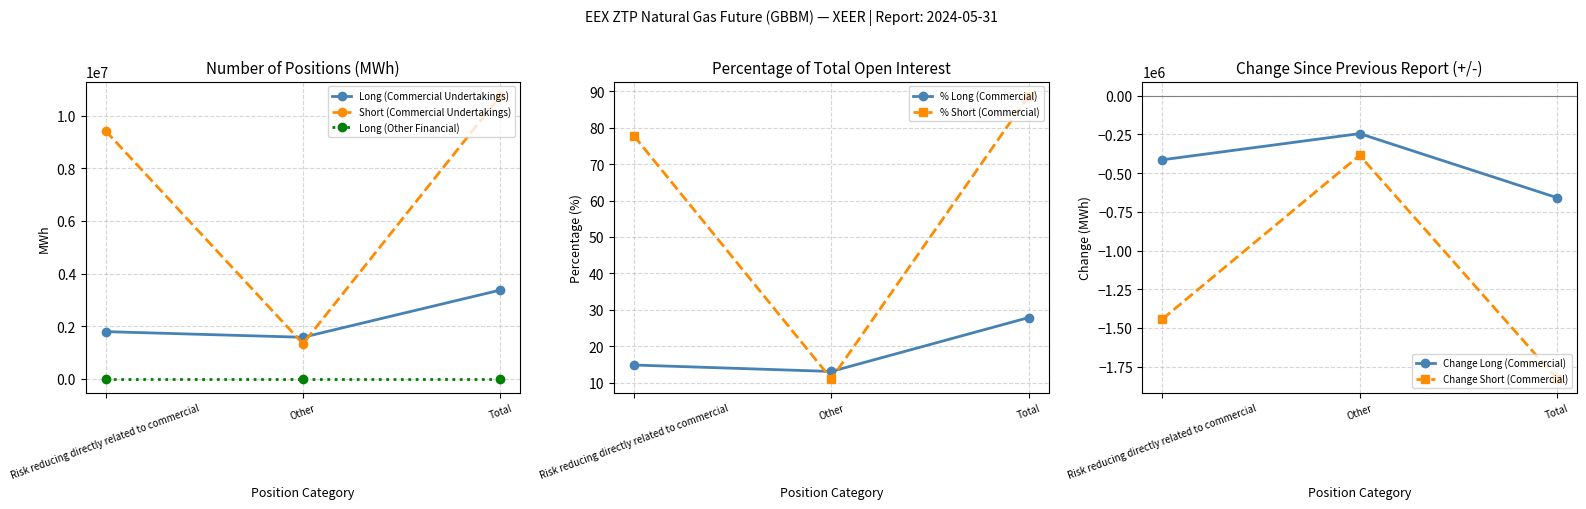

Reading left to right, extract all data points from this chart.

Long (Commercial Undertakings): Risk reducing directly related to commercial=1795080	Other=1580400	Total=3375480
Short (Commercial Undertakings): Risk reducing directly related to commercial=9426542	Other=1334928	Total=10761470